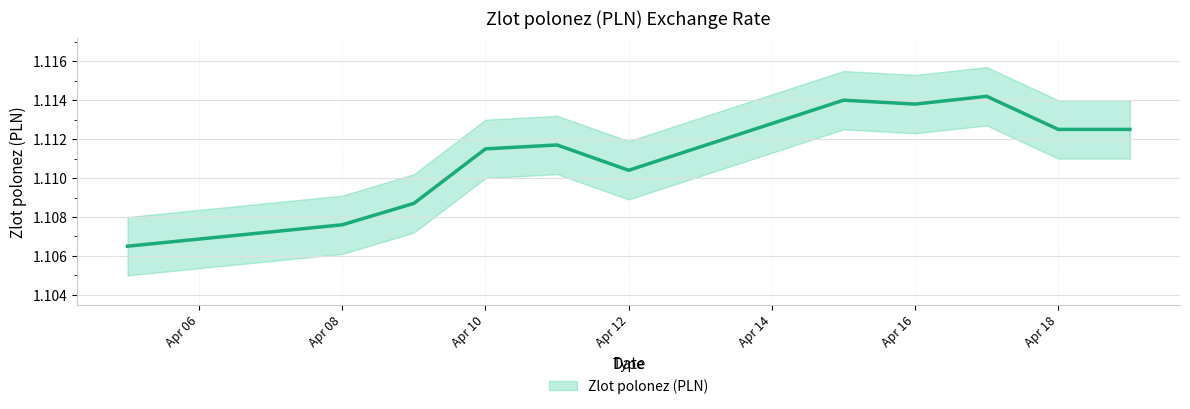

Which category has the lowest value across all series?

2019-04-05